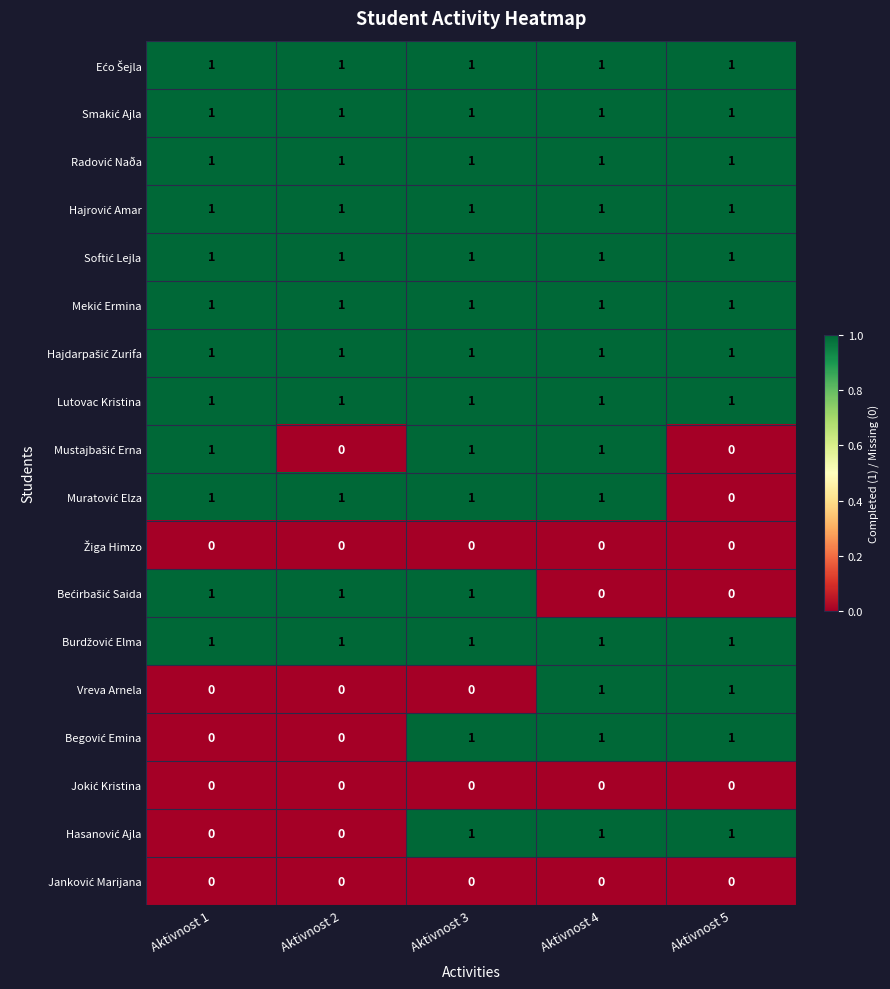

Is it true that Lutovac Kristina equals 2 at Aktivnost 3?

False